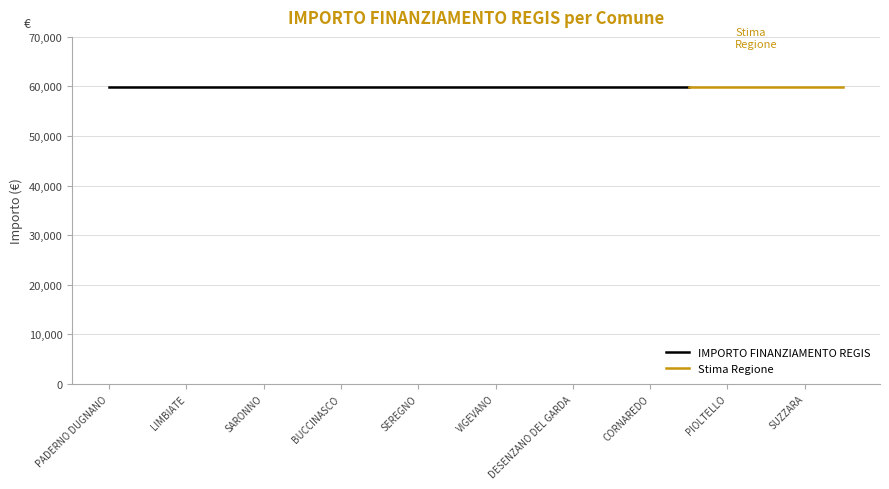

True or false: IMPORTO FINANZIAMENTO REGIS and INVESTIMENTO (group) intersect in this chart.

False